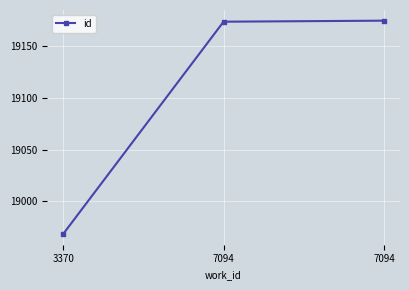

How many data points are less than 19174?

1